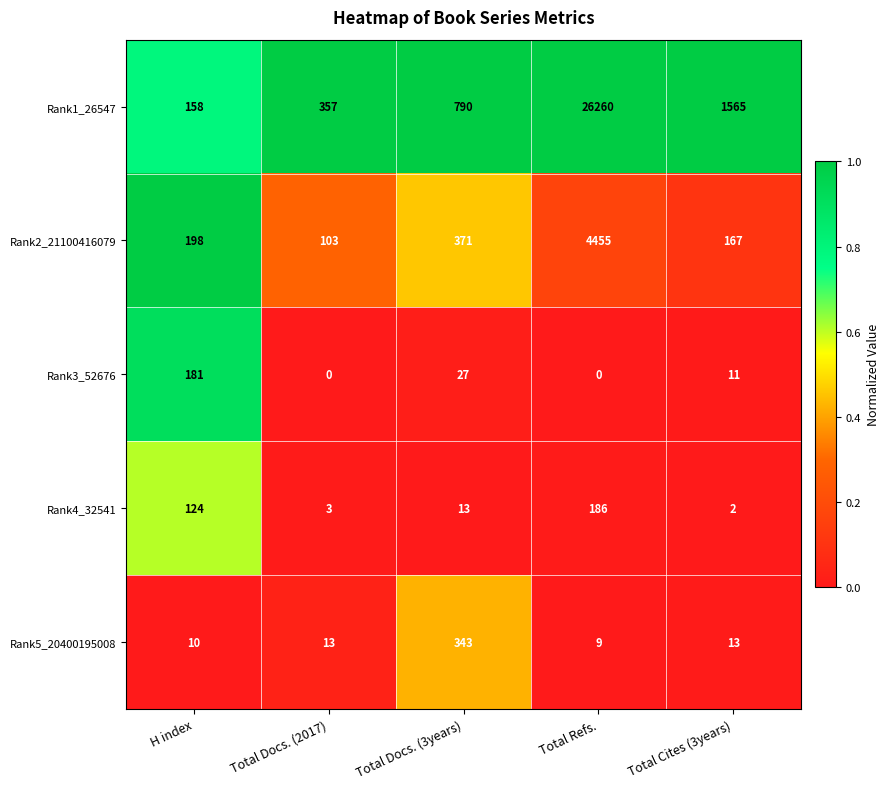

What is the difference between the highest and lowest values at Total Cites (3years)?

1563